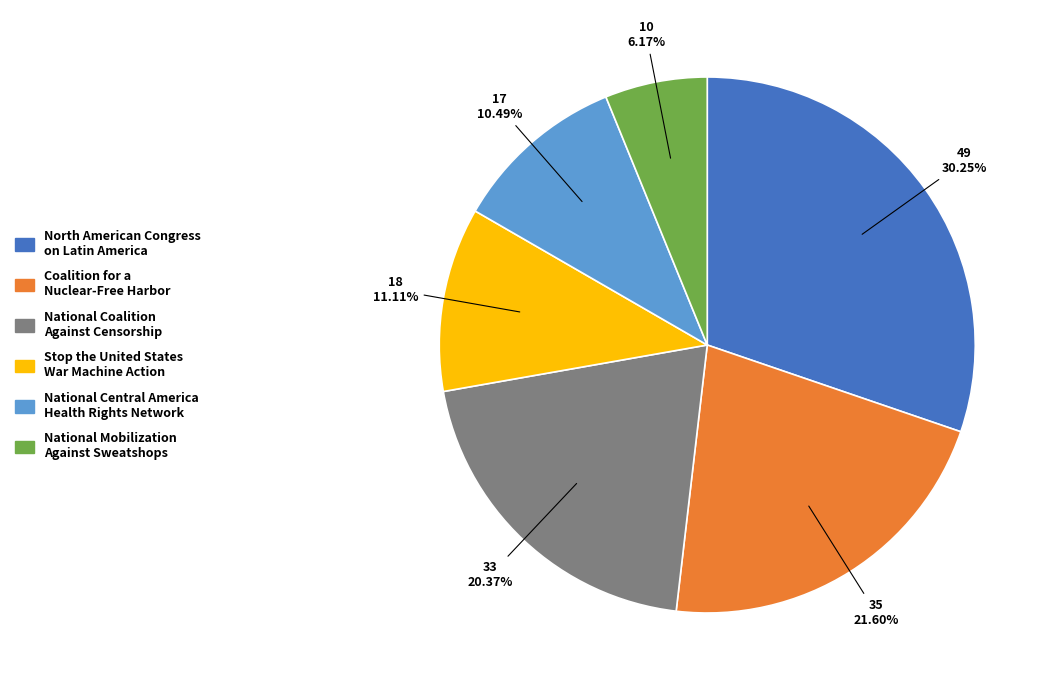

To the nearest percent, what is the difference between the largest and smallest slice percentages?

24%